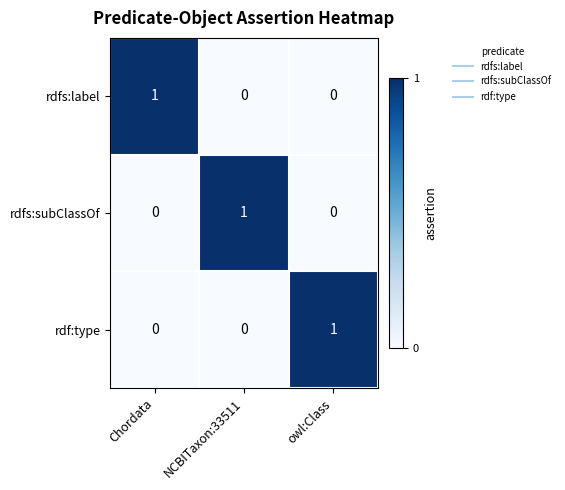

At how many categories does at least one series exceed 0?

3